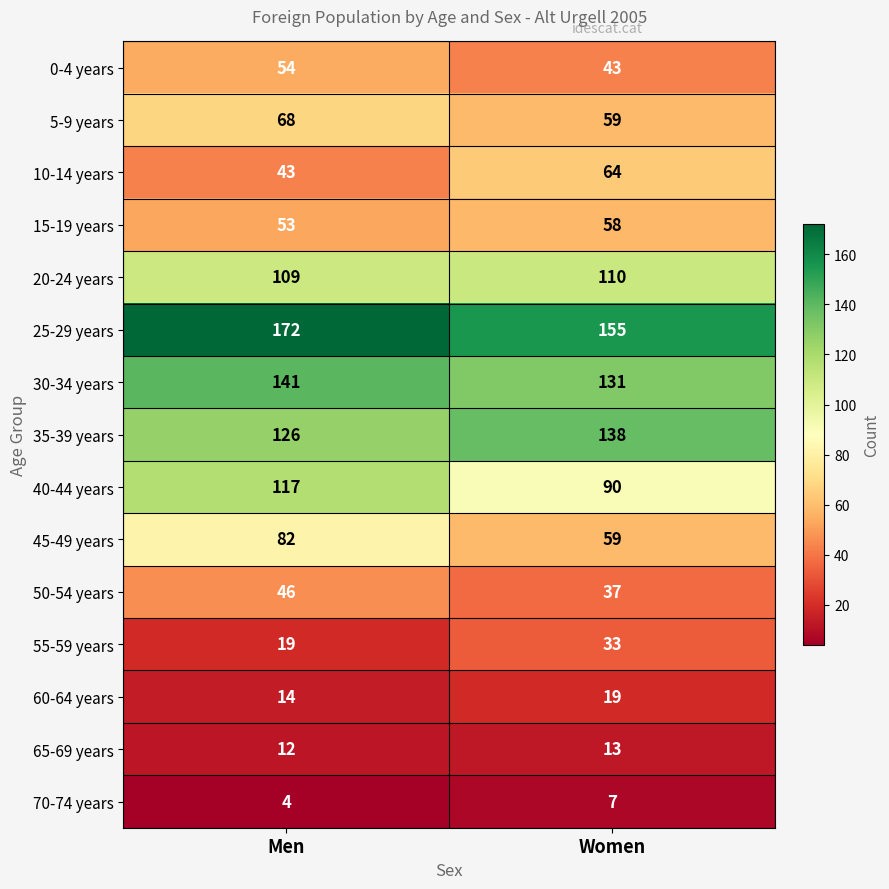

What is the approximate value of 40-44 years at Women, to the nearest 5?

90